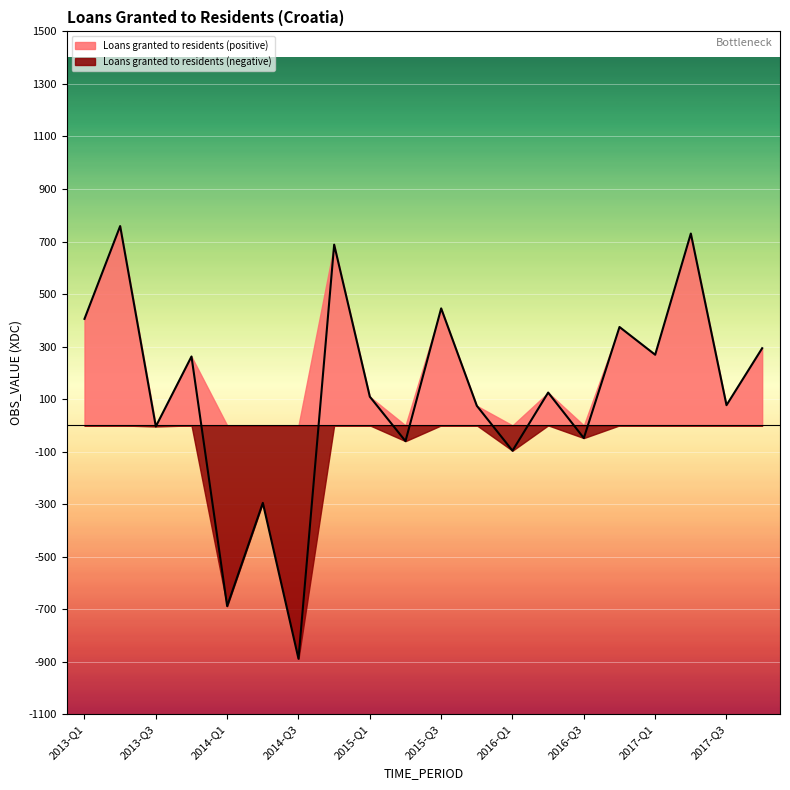

At which category does the data reach its first local valley?

2013-Q3